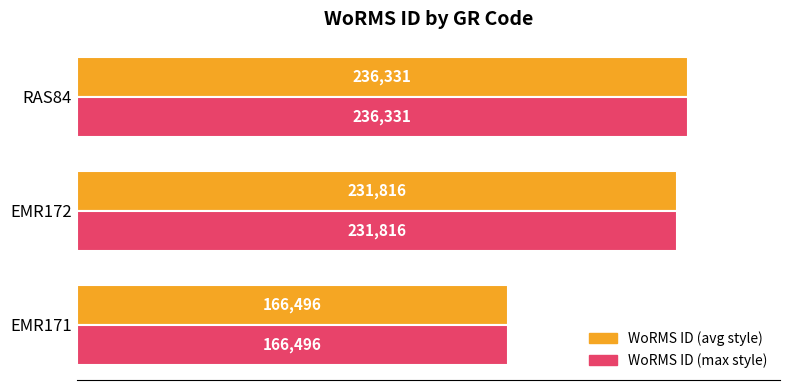

Rank the categories by WoRMS ID (max style) value from lowest to highest.

EMR171, EMR172, RAS84